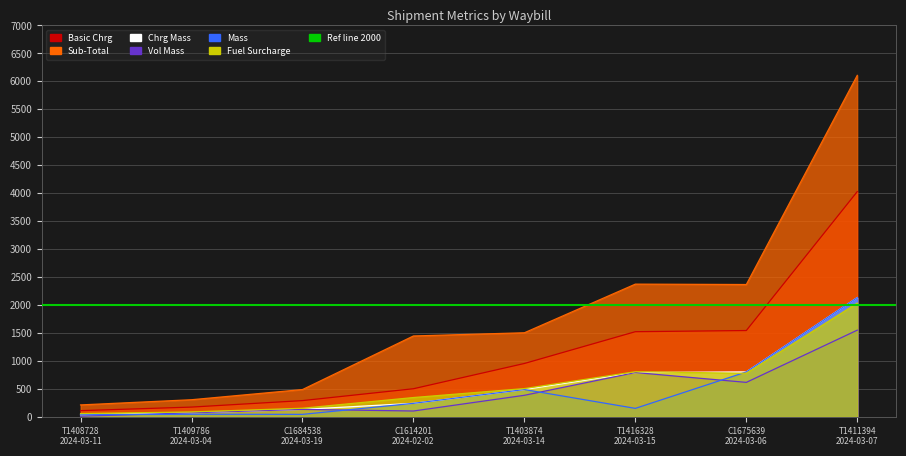

What is the minimum value for Fuel Surcharge?

59.2